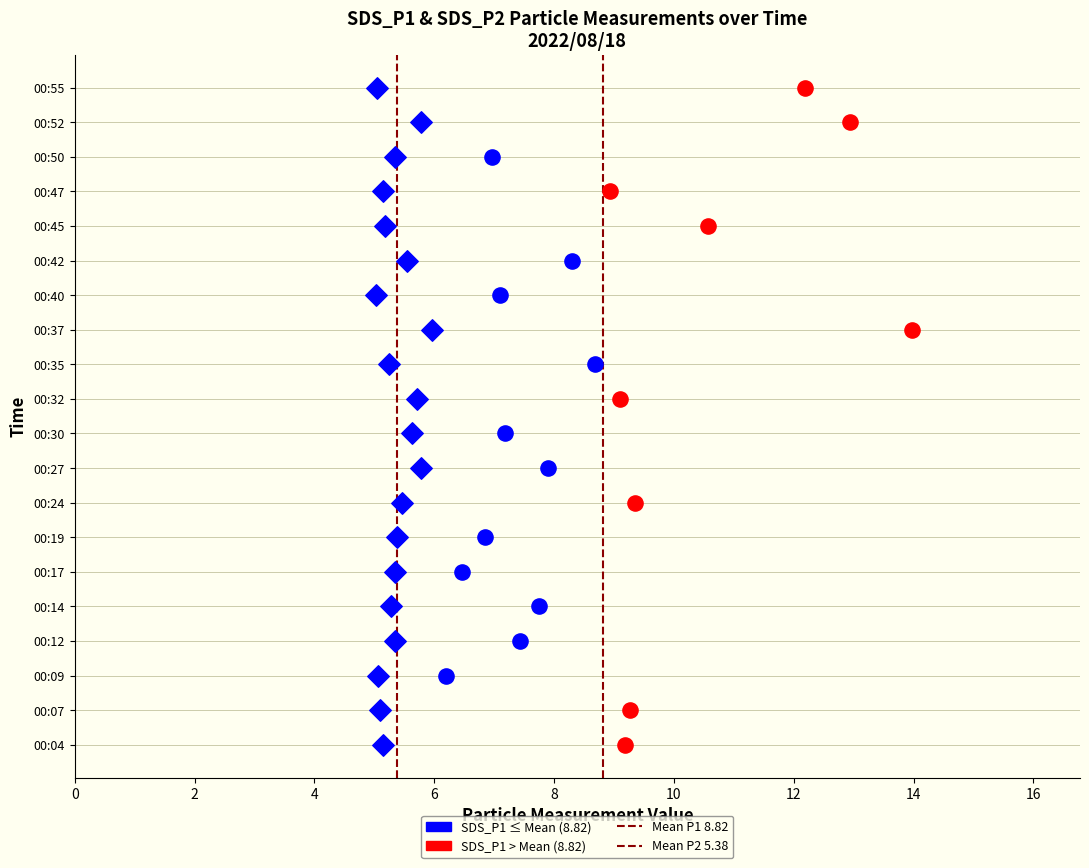

Which series reaches the minimum Y coordinate?

Mean P1 8.82